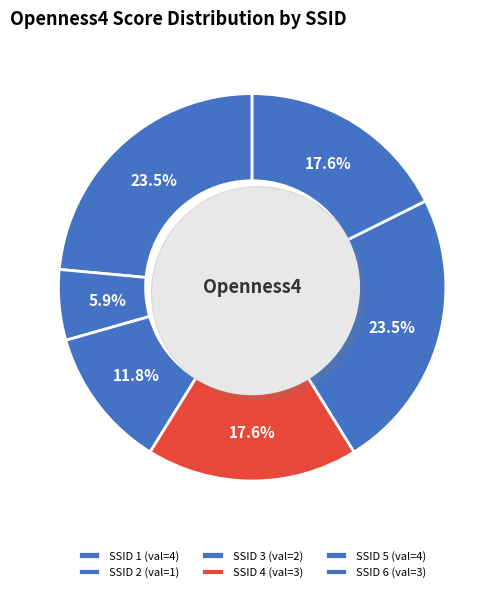

What percentage is the 5 slice, to the nearest percent?

24%